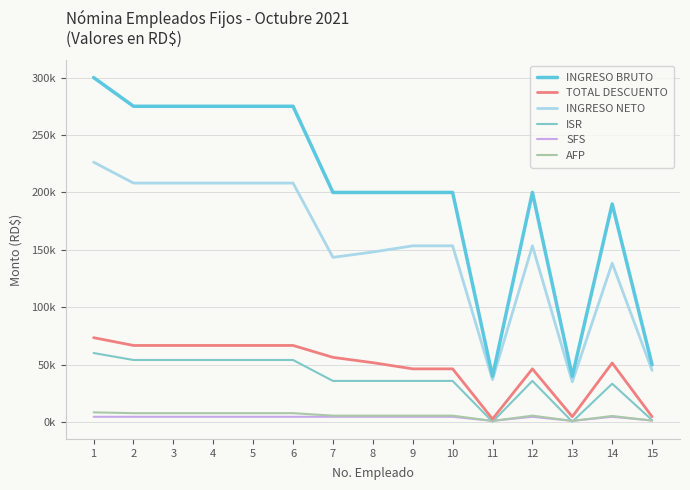

What are all the series names shown in the legend?

INGRESO BRUTO, TOTAL DESCUENTO, INGRESO NETO, ISR, SFS, AFP